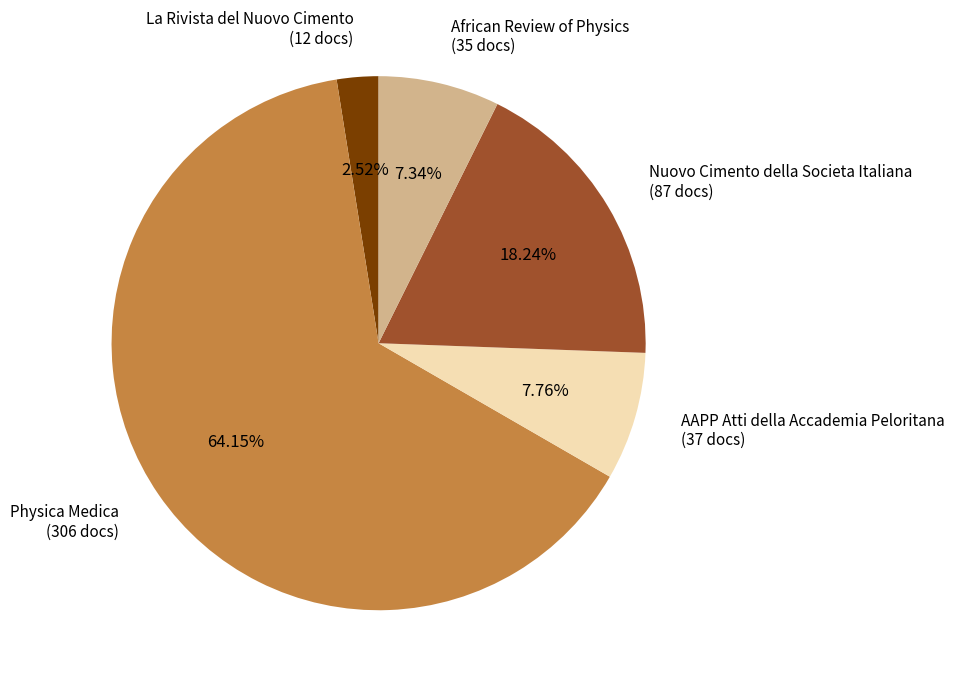

Which category accounts for the majority?

Physica Medica